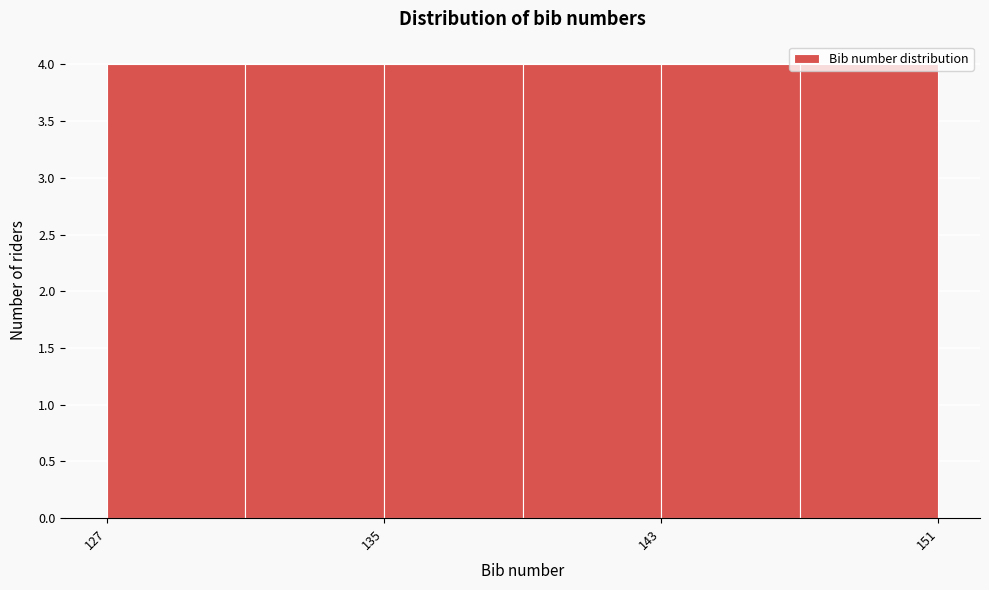

Reading left to right, list every bar in this chart as the range it spans on the x-axis followed by its height. The values are not printed on the chart, so give them approximately, as read against the axis.

127 to 131: 4
131 to 135: 4
135 to 139: 4
139 to 143: 4
143 to 147: 4
147 to 151: 4